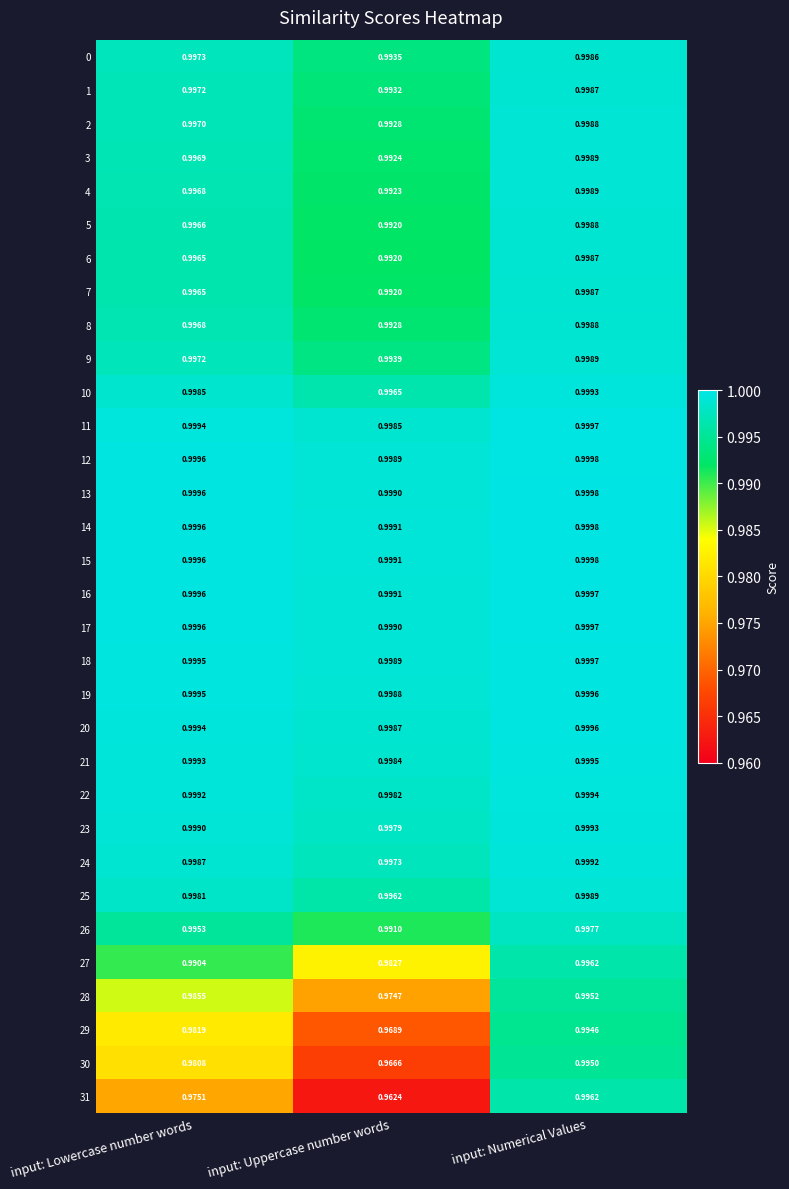

At which category is the sum across all series the highest?

input: Numerical Values